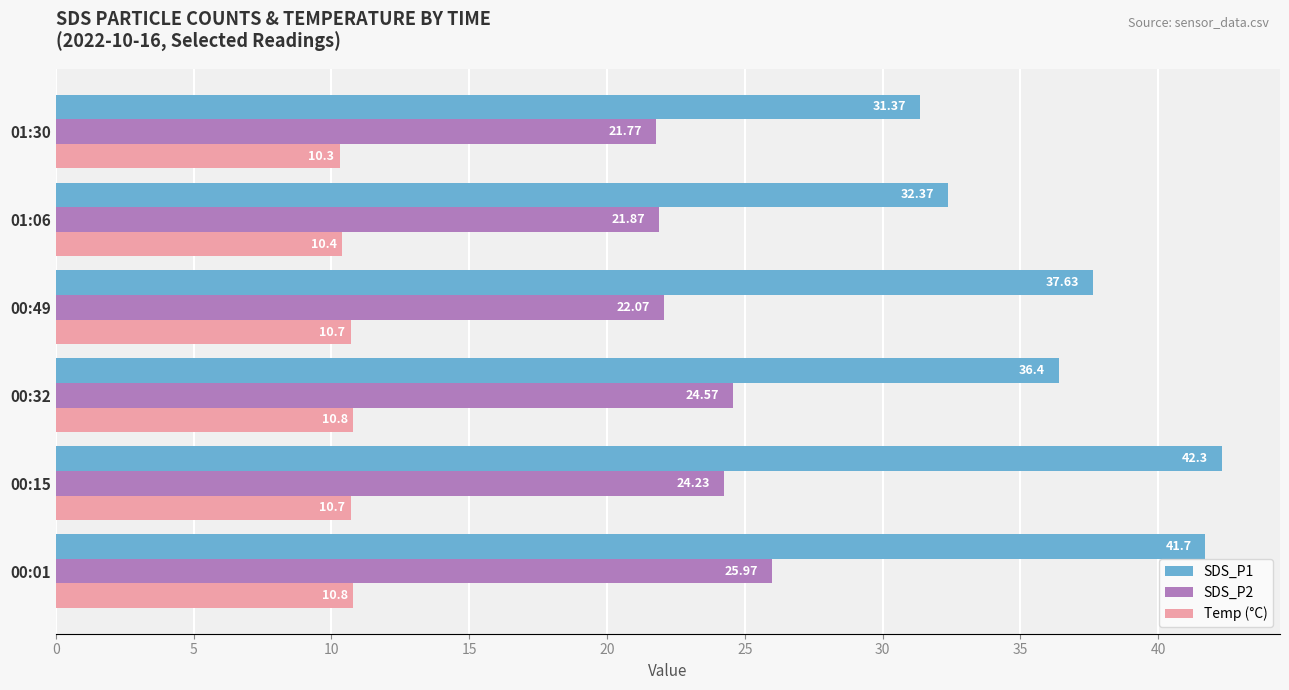

What is the maximum value shown in the chart?

42.3